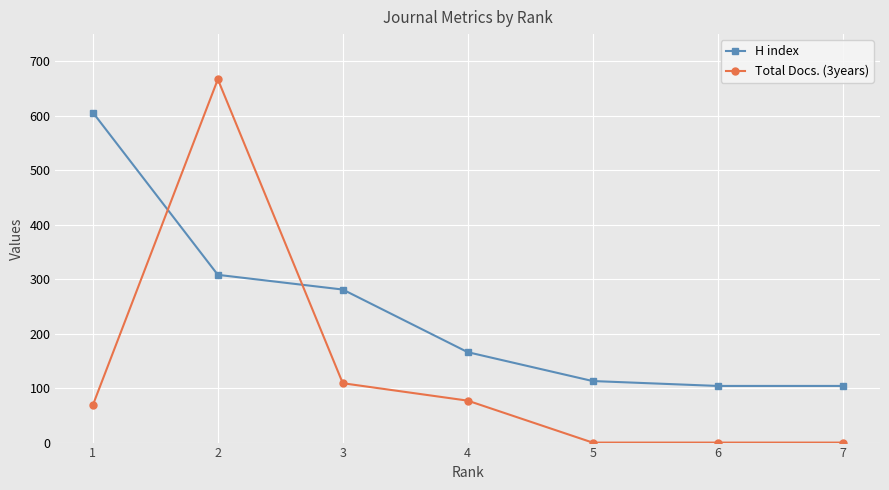

What is the difference between the maximum and minimum values in the H index series?

502